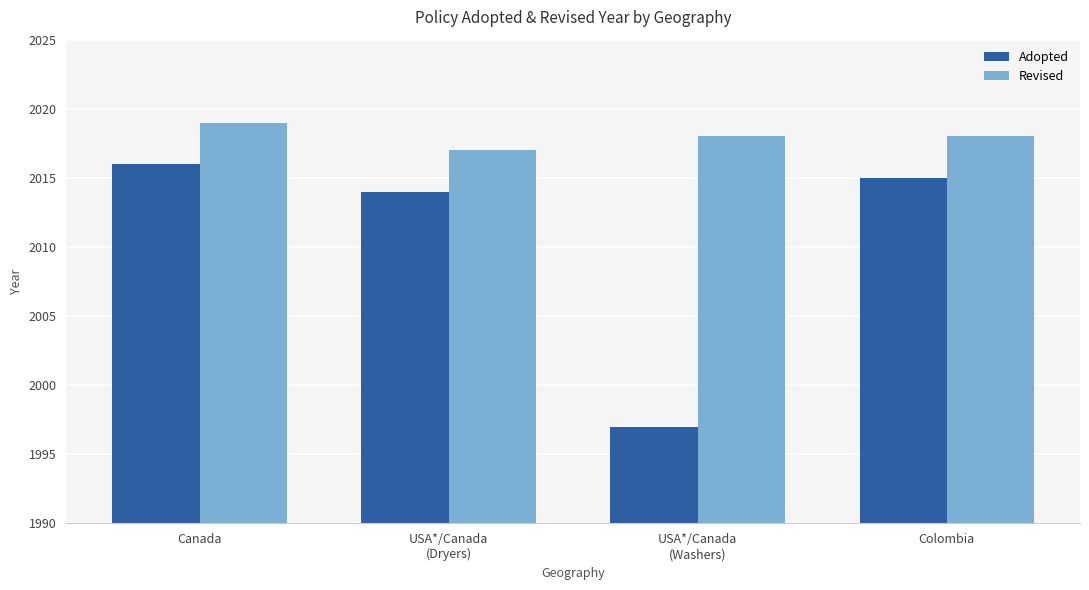

Rank the categories by Adopted value from highest to lowest.

Canada, Colombia, USA*/Canada
(Dryers), USA*/Canada
(Washers)